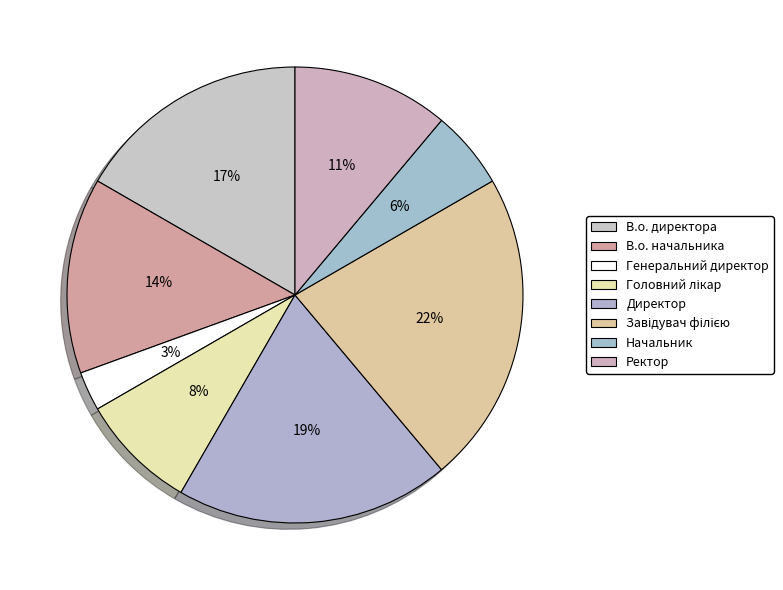

To the nearest percent, what is the average slice percentage?

12%